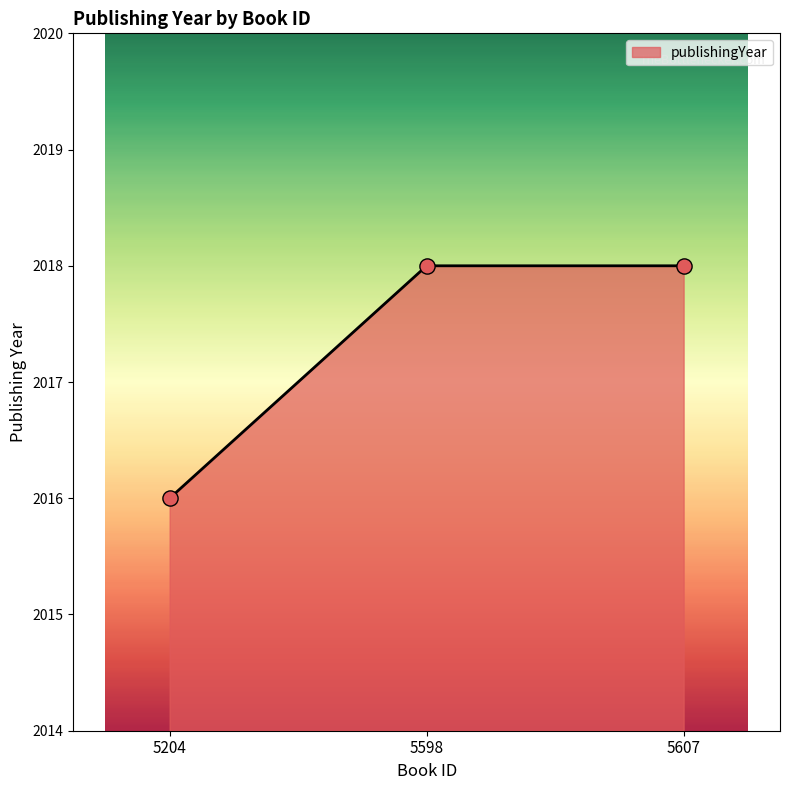

What is the ratio of the value at 5204 to the value at 5598?

1.0